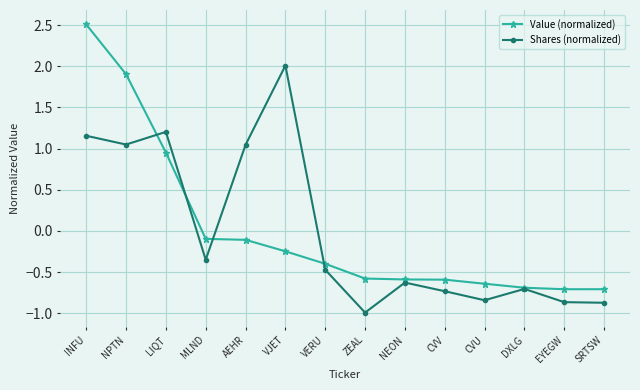

At which label is Shares (normalized) closest to 0?

MLND